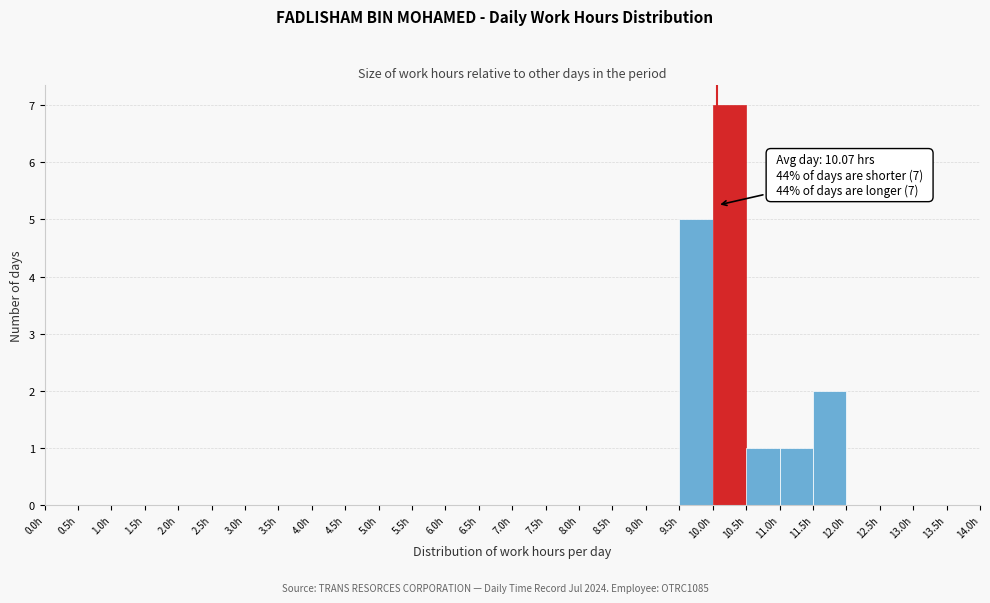

Which range on the x-axis has the tallest bar?

10.0 to 10.5